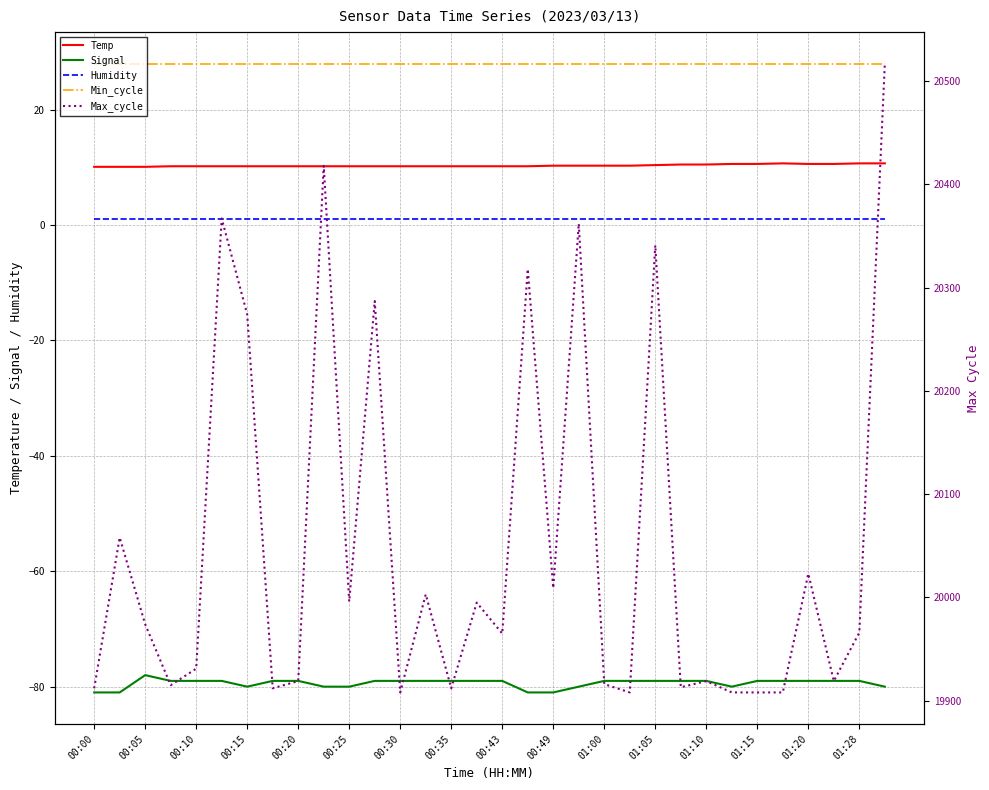

What is the difference between the Signal values at 01:00 and 00:15?

1.0